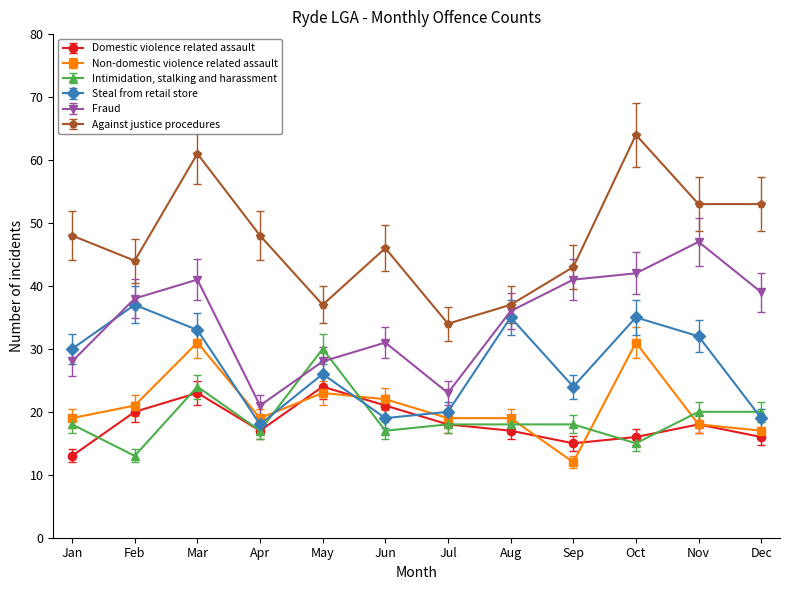

What are all the series names shown in the legend?

Domestic violence related assault, Non-domestic violence related assault, Intimidation, stalking and harassment, Steal from retail store, Fraud, Against justice procedures